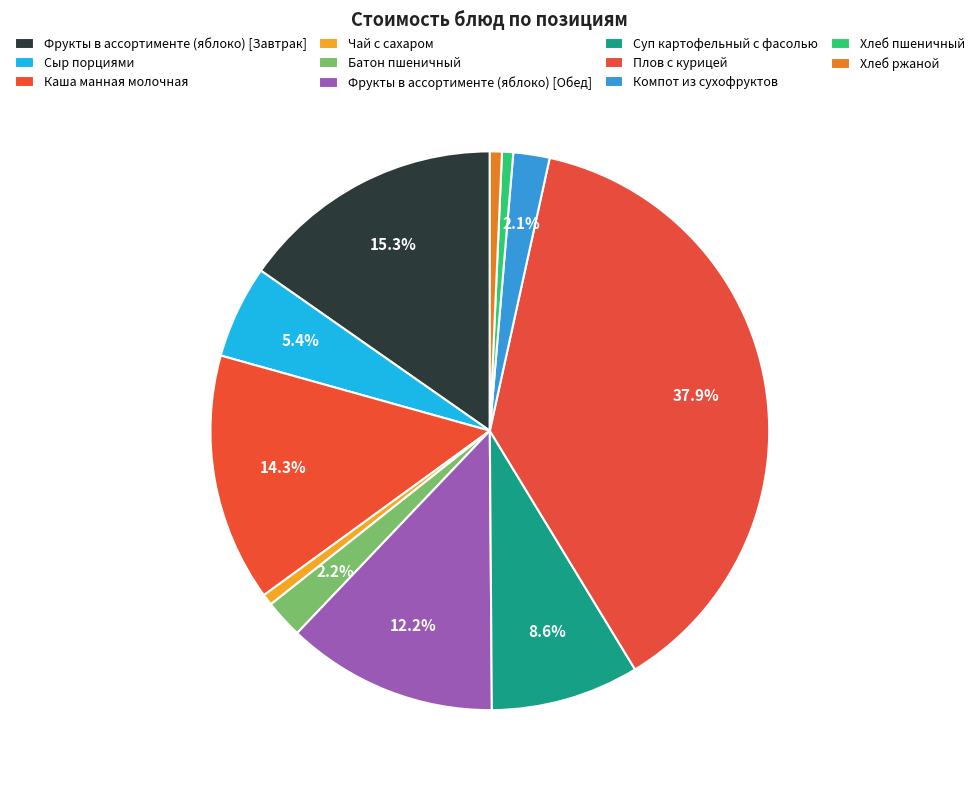

Approximately how many times larger is the value at Каша манная молочная compared to Чай с сахаром?

22.0